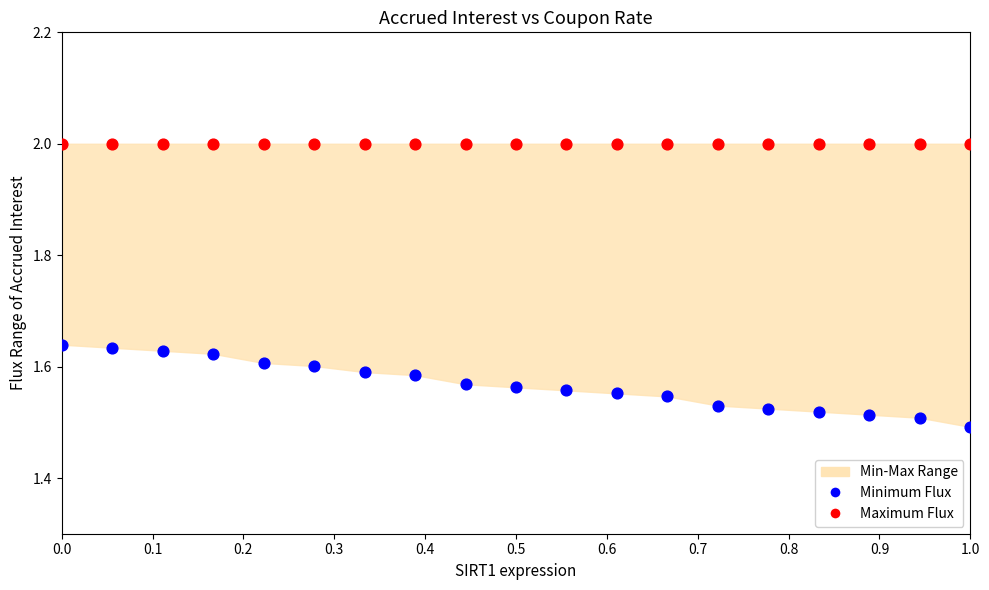

Which series contains the lowest Y value?

Minimum Flux